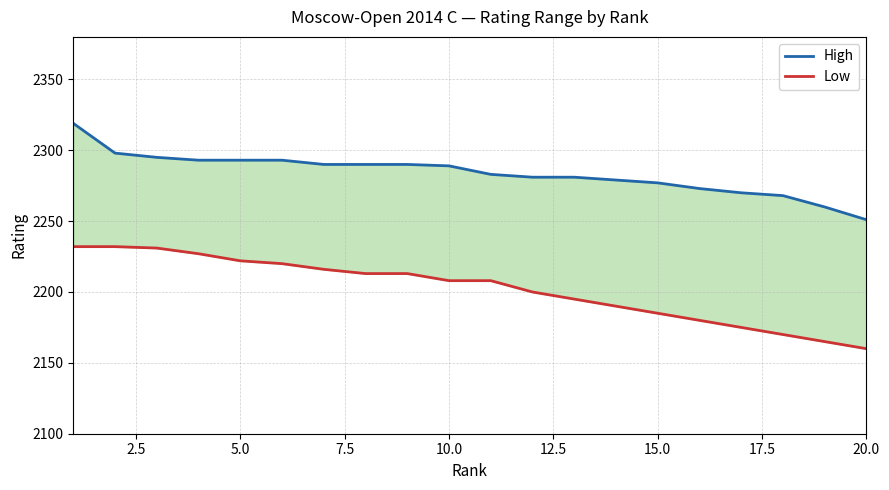

True or false: High has a value of 4028 at 20.0.

False